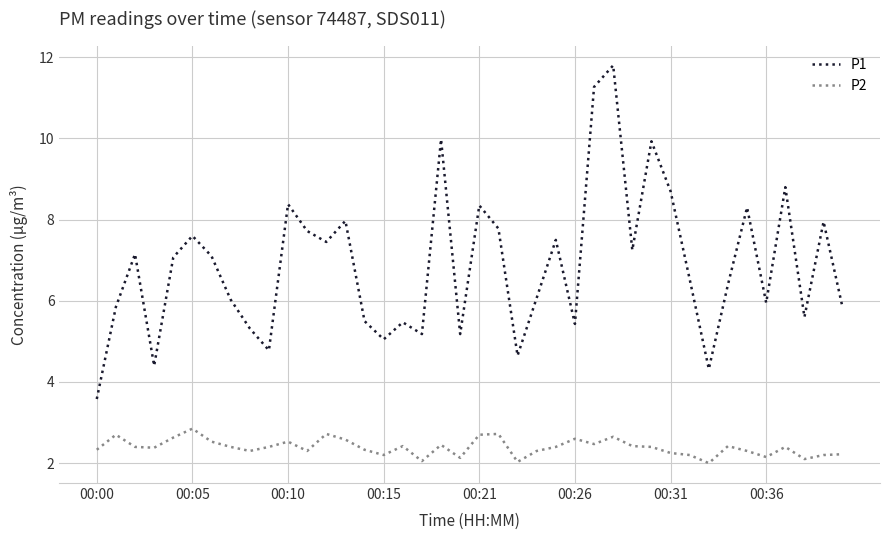

Which series has the largest total across all categories?

P1